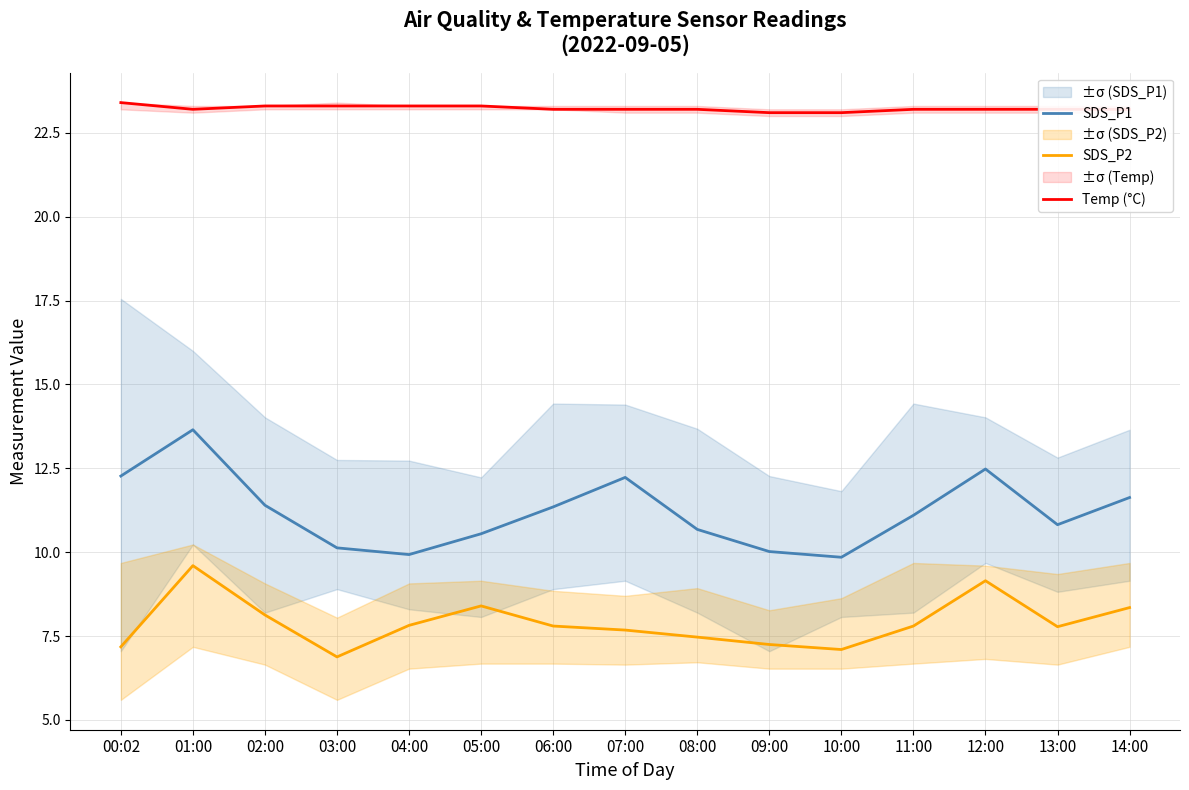

What is the label of the 15th point from the left?

14:00